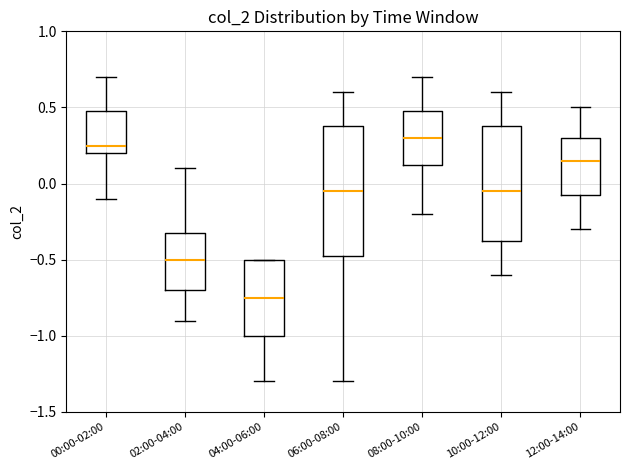

Reading left to right, read every box against the y-axis: the position of its median line, the range the box covers, and the ends of its whiskers. The values are not printed on the chart, so give them approximately, as read against the axis.

00:00-02:00: median 0.25, box 0.20 to 0.50, whiskers -0.10 to 0.70
02:00-04:00: median -0.50, box -0.70 to -0.30, whiskers -0.90 to 0.10
04:00-06:00: median -0.75, box -1.00 to -0.50, whiskers -1.30 to -0.50
06:00-08:00: median -0.05, box -0.45 to 0.40, whiskers -1.30 to 0.60
08:00-10:00: median 0.30, box 0.15 to 0.50, whiskers -0.20 to 0.70
10:00-12:00: median -0.05, box -0.35 to 0.40, whiskers -0.60 to 0.60
12:00-14:00: median 0.15, box -0.05 to 0.30, whiskers -0.30 to 0.50